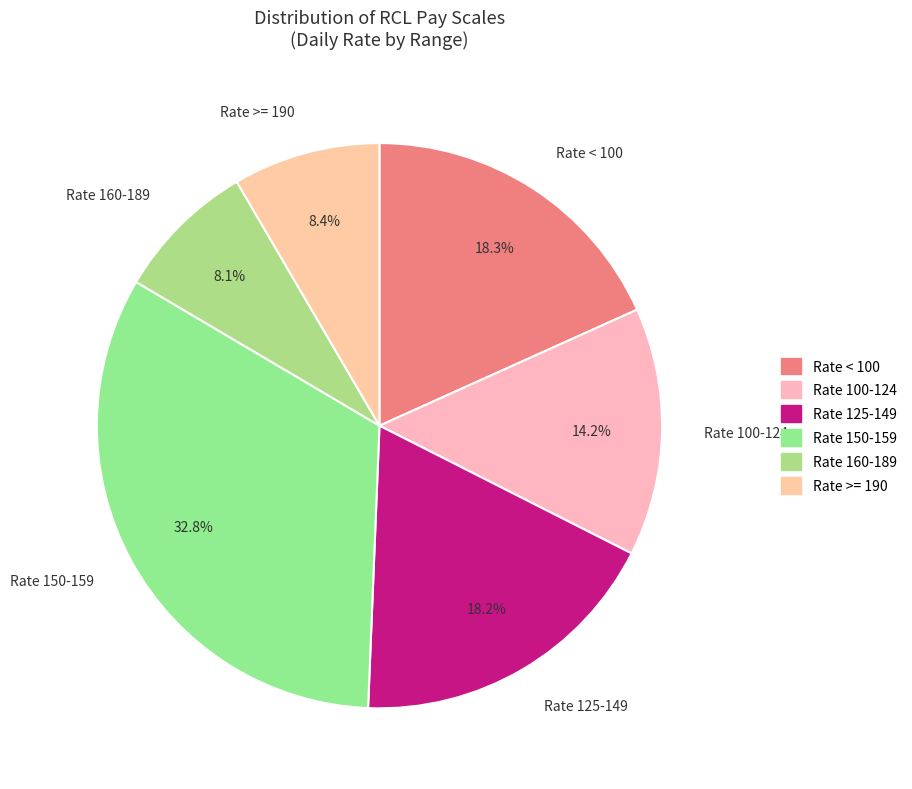

Combined, what portion of the pie is Rate 150-159 and Rate 160-189?

40.9%